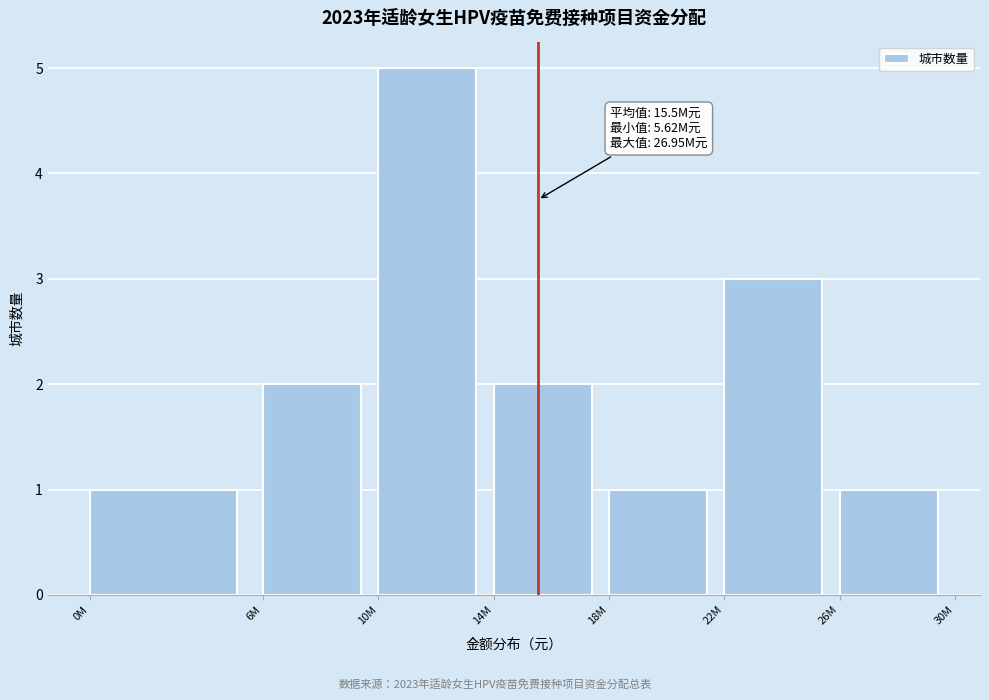

Reading right to left, list all the values displayed in this chart.

26M=1	22M=3	18M=1	14M=2	10M=5	6M=2	0M=1